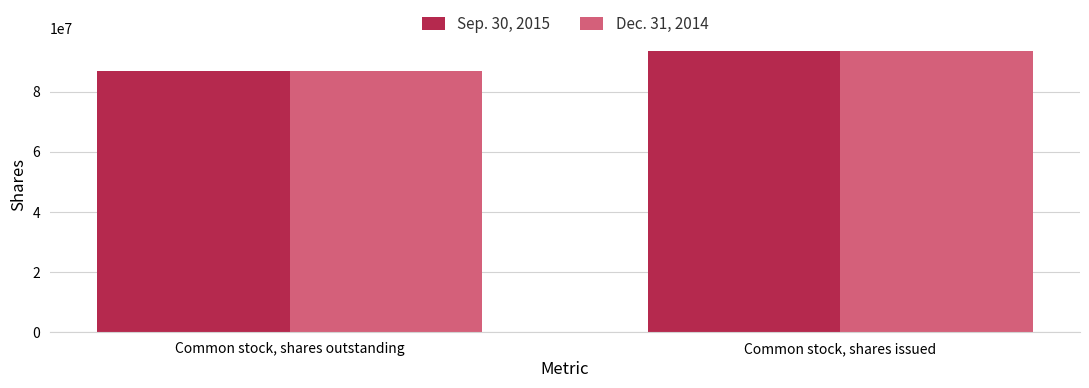

Which series has the largest range (max minus min)?

Sep. 30, 2015